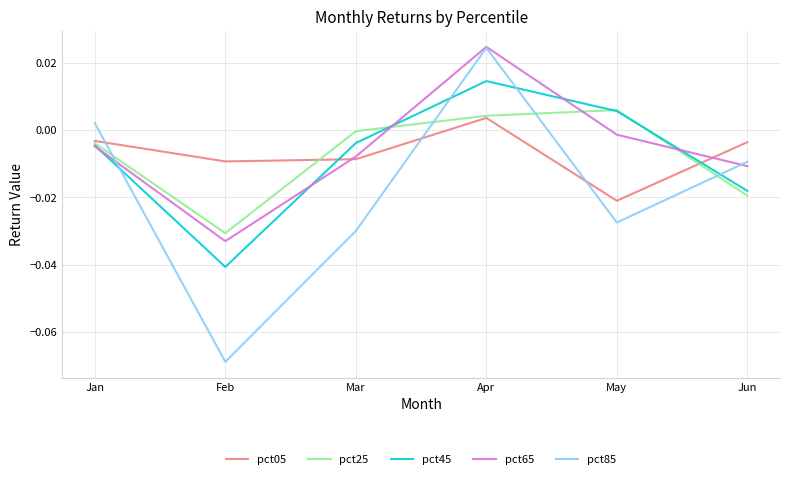

List the labels in order of pct65 value, largest first.

Apr, May, Jan, Mar, Jun, Feb